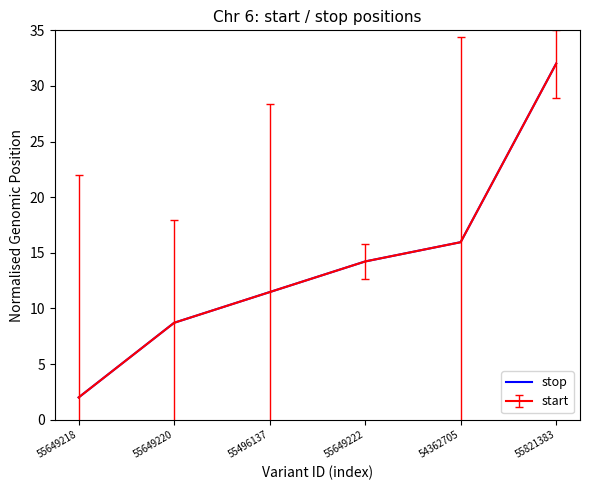

Where is stop nearest to the value 17?

54362705